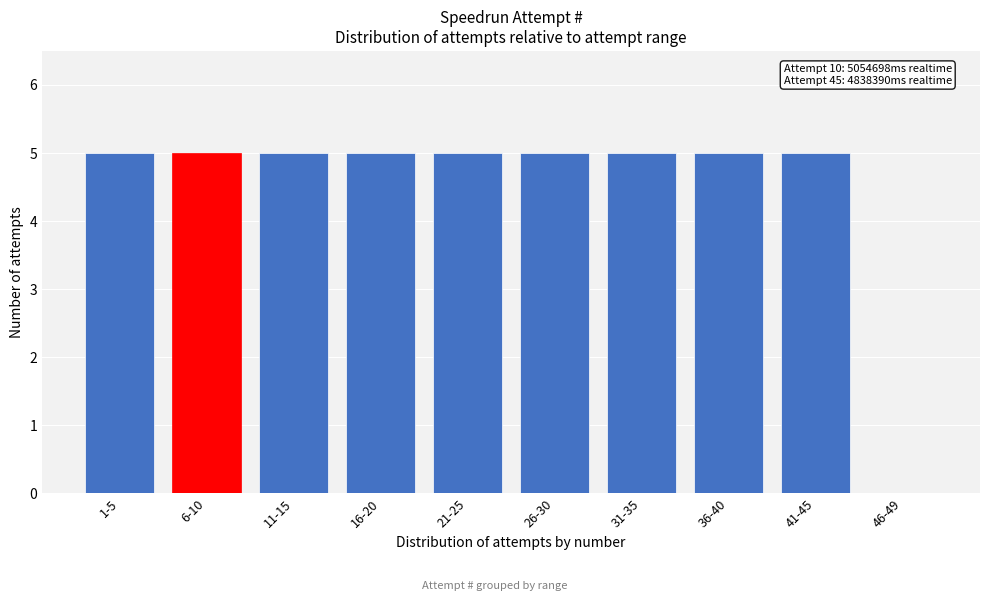

Reading right to left, extract all data points from this chart.

46-49=0	41-45=5	36-40=5	31-35=5	26-30=5	21-25=5	16-20=5	11-15=5	6-10=5	1-5=5